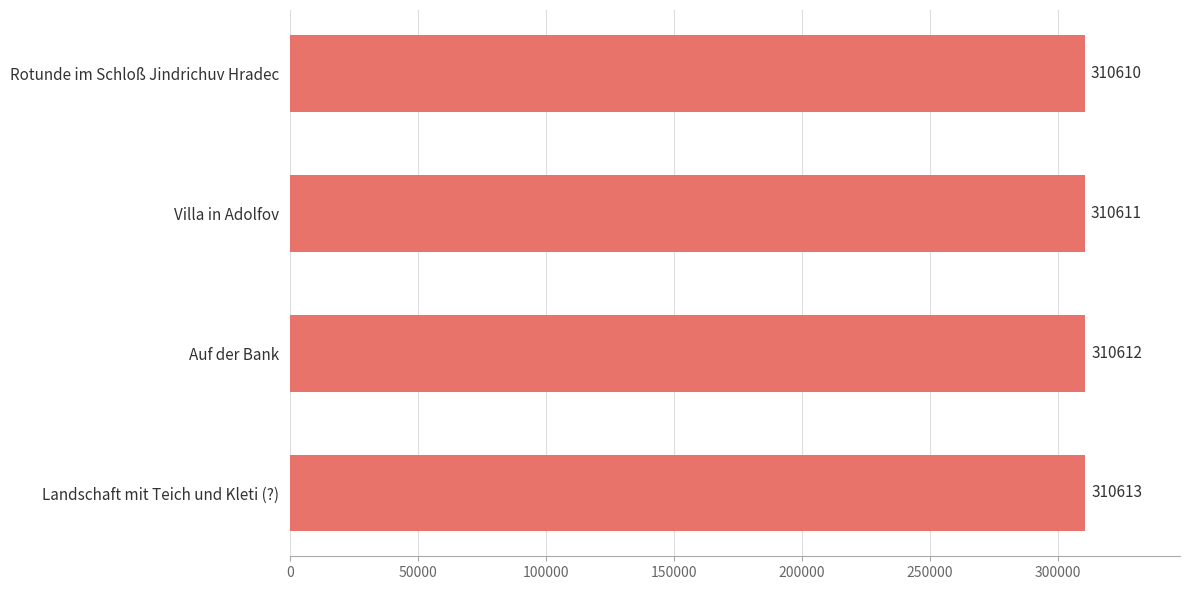

Rank the categories by value from lowest to highest.

Rotunde im Schloß Jindrichuv Hradec, Villa in Adolfov, Auf der Bank, Landschaft mit Teich und Kleti (?)